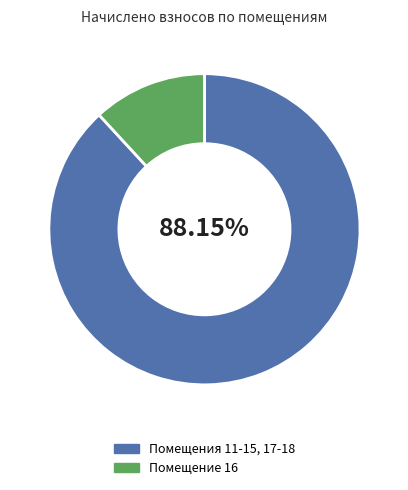

Which slice represents more than half of the pie?

Помещения 11-15, 17-18